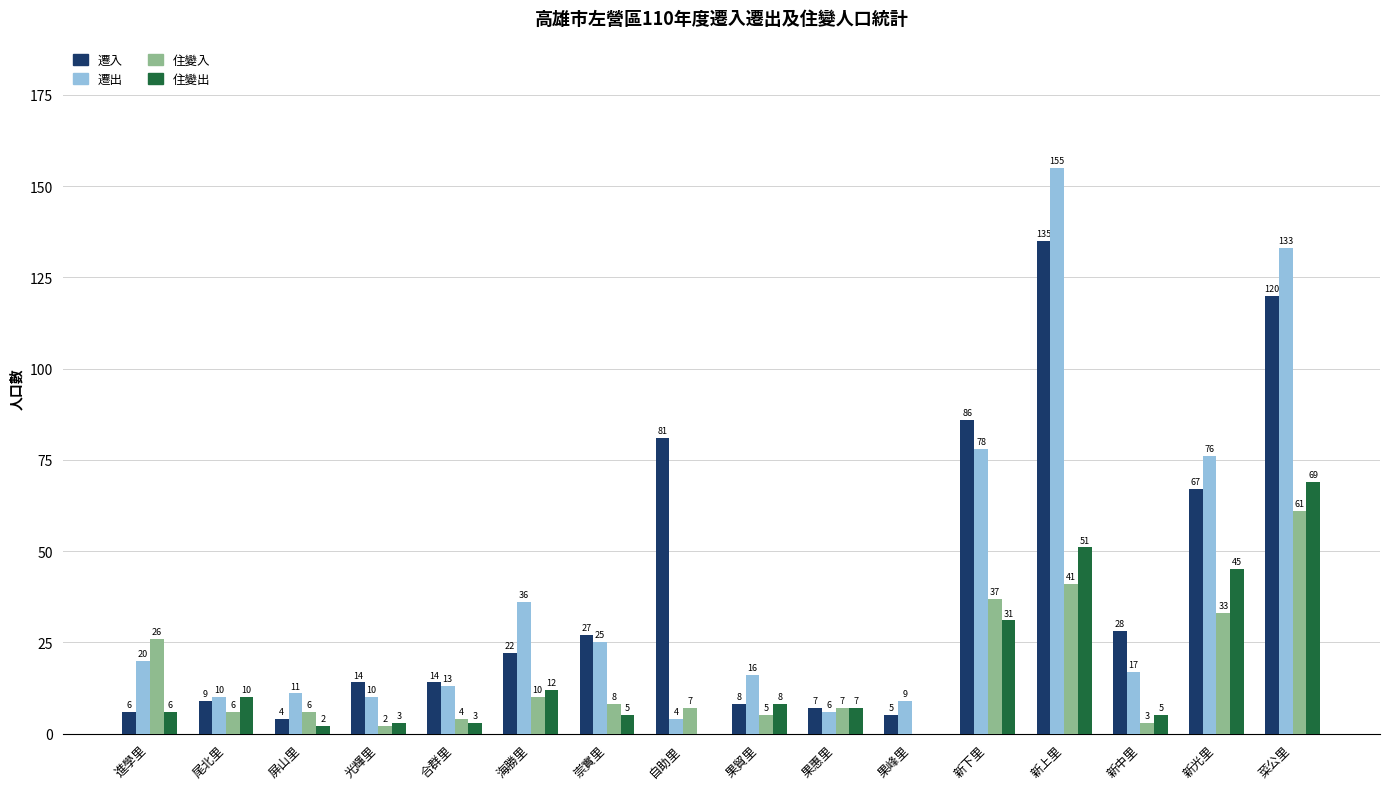

The 遷入 series shows 8 at 崇實里. True or false?

False